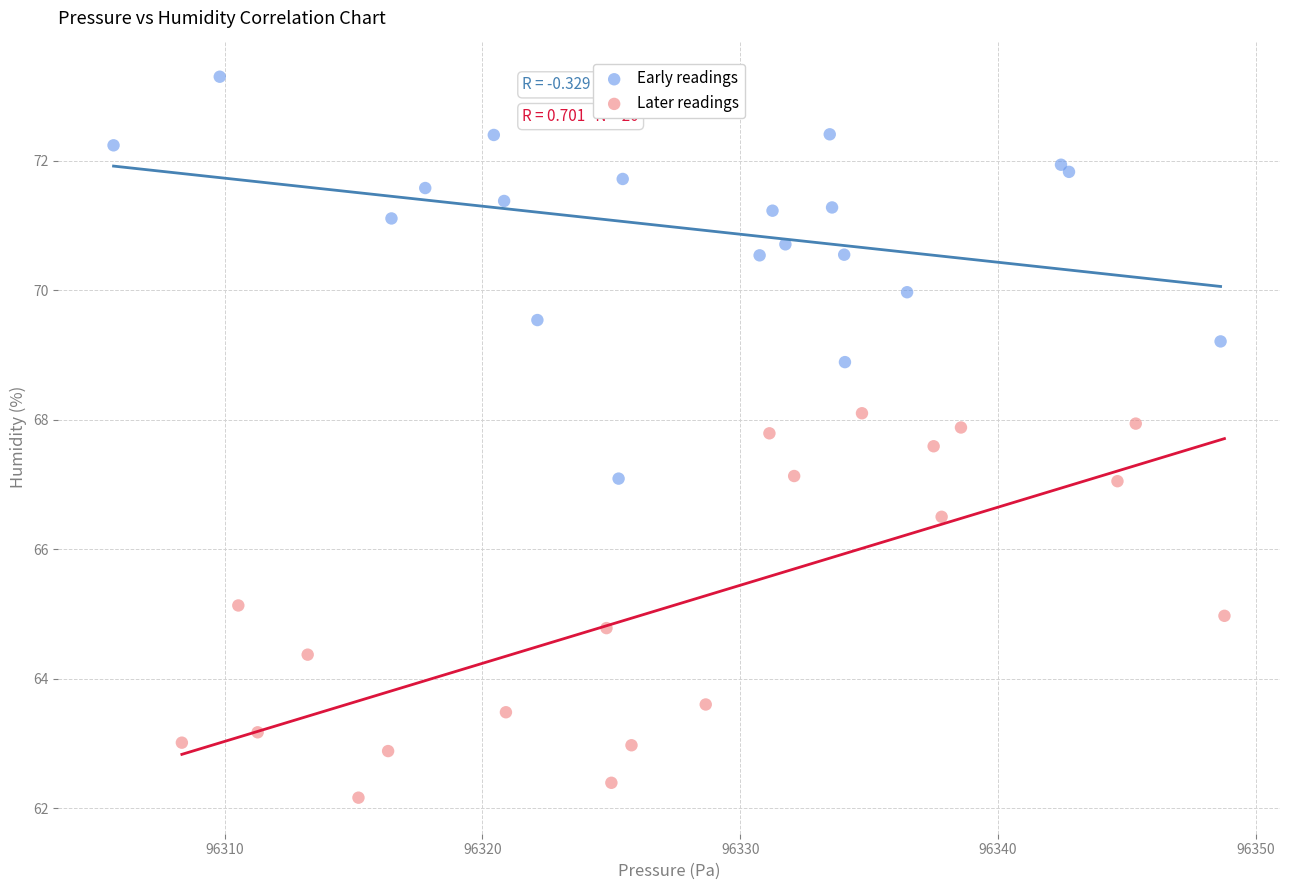

Which series contains the lowest Y value?

Later readings